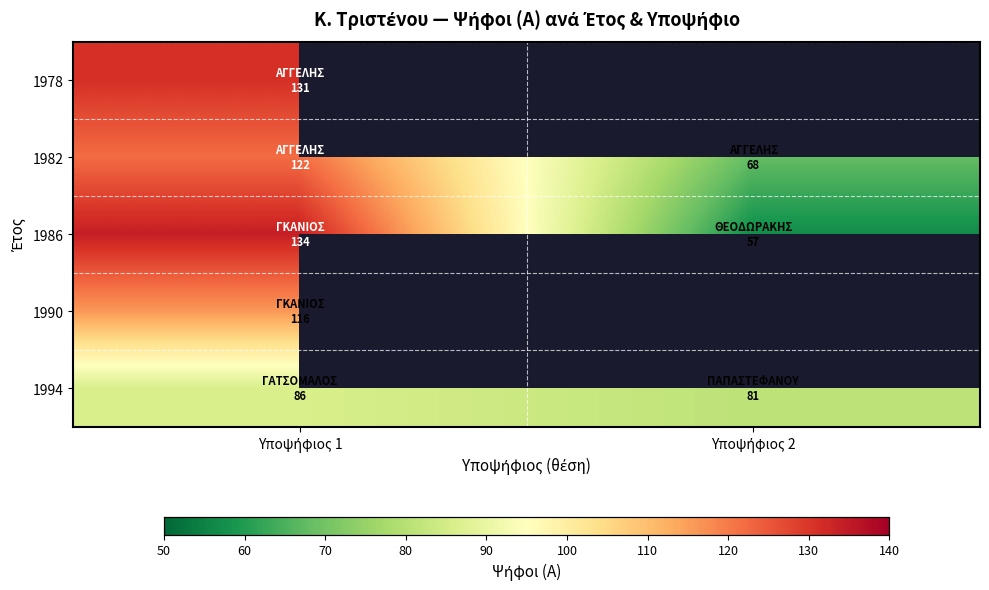

Rank the series by their maximum value, from lowest to highest.

1994, 1990, 1982, 1978, 1986